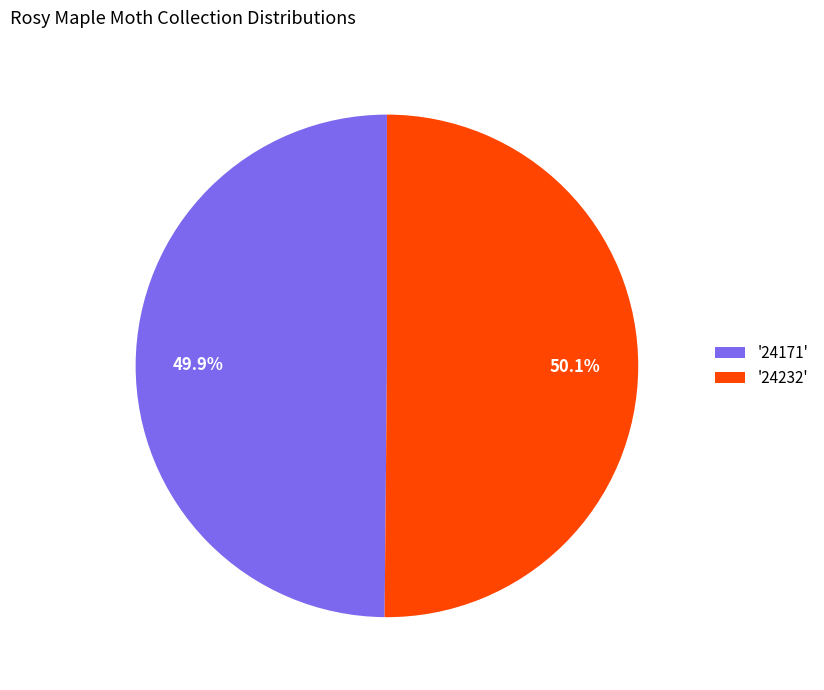

What percentage is NOT represented by '24171'?

50.1%